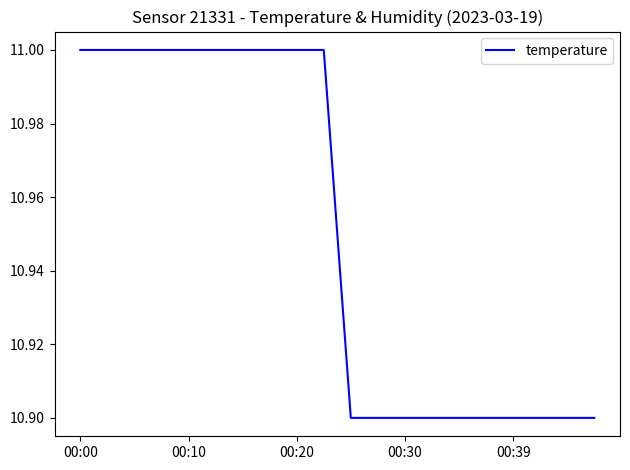

What is the minimum value shown in the chart?

10.9